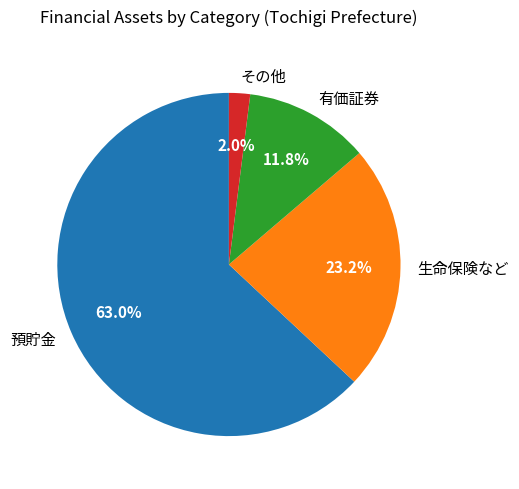

What is the largest slice in the pie chart?

預貯金